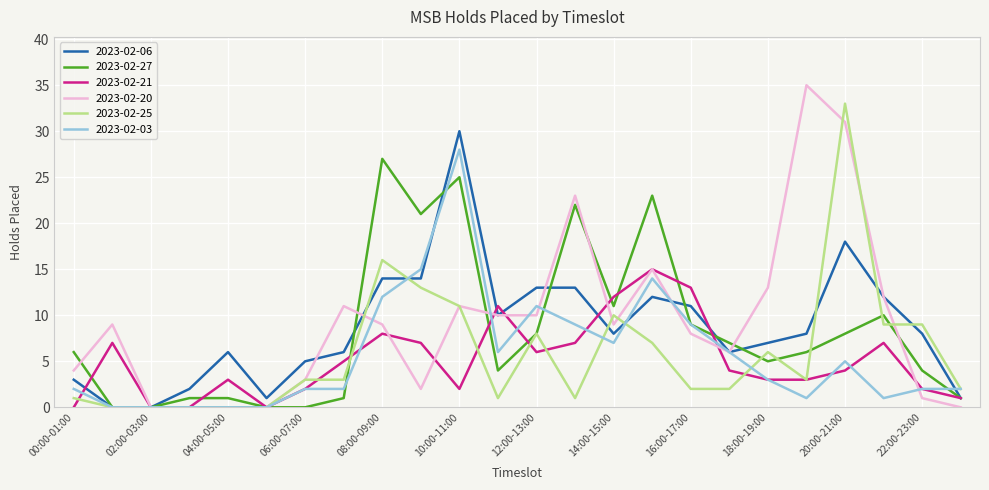

What is the highest value of the 2023-02-21 series?

15